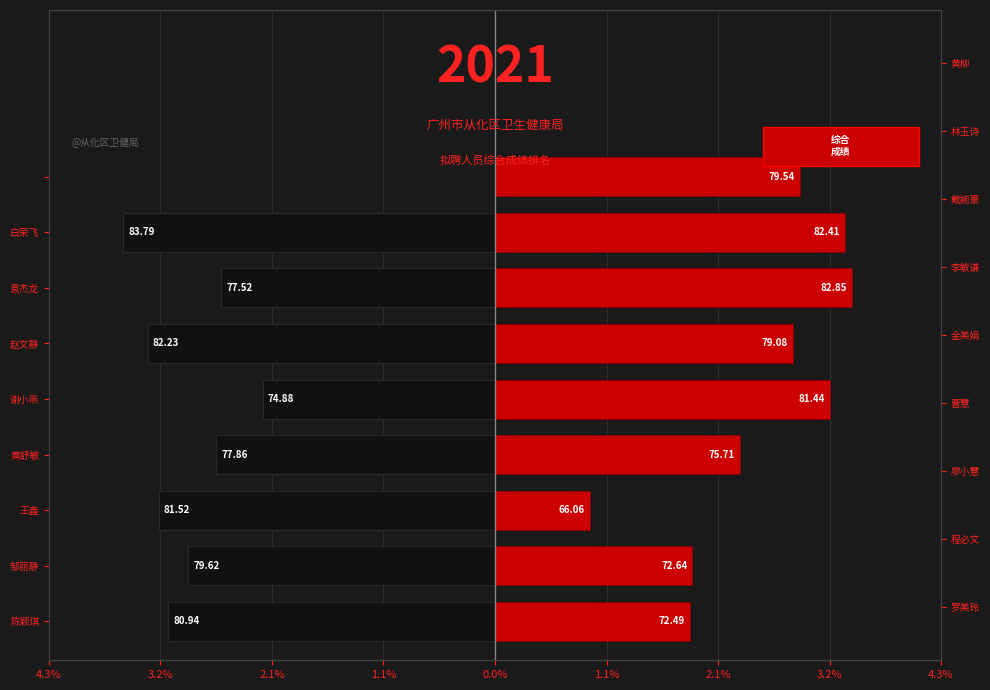

What is the label of the 3rd bar from the right?

袁杰龙